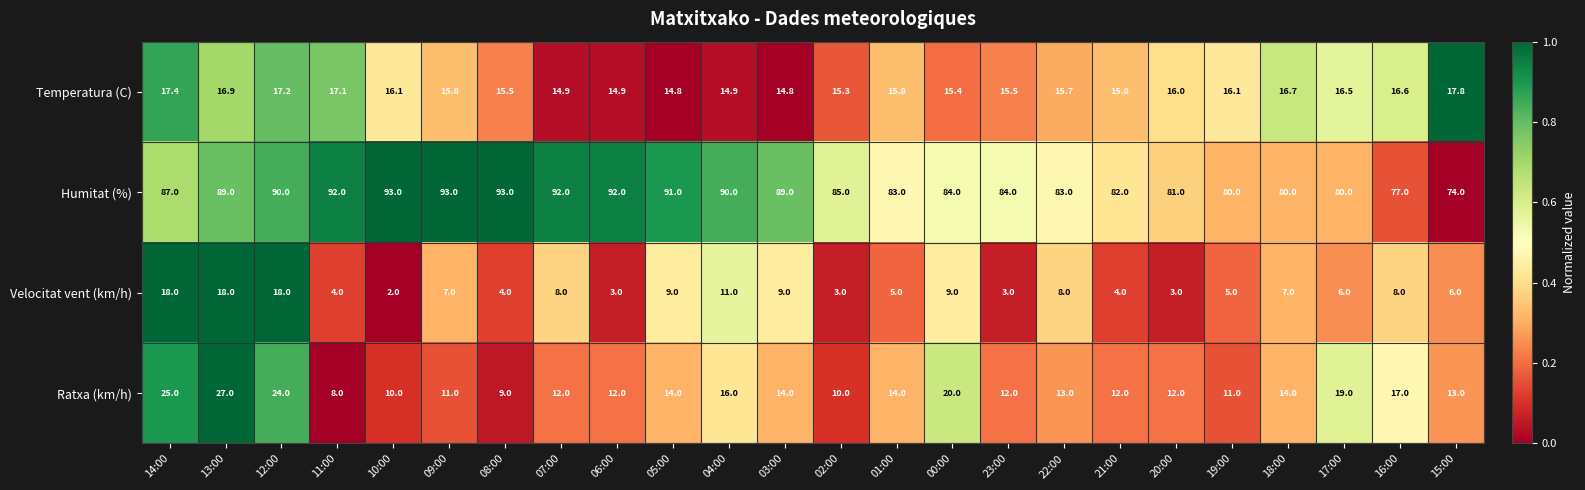

How many categories are shown in the chart?

24